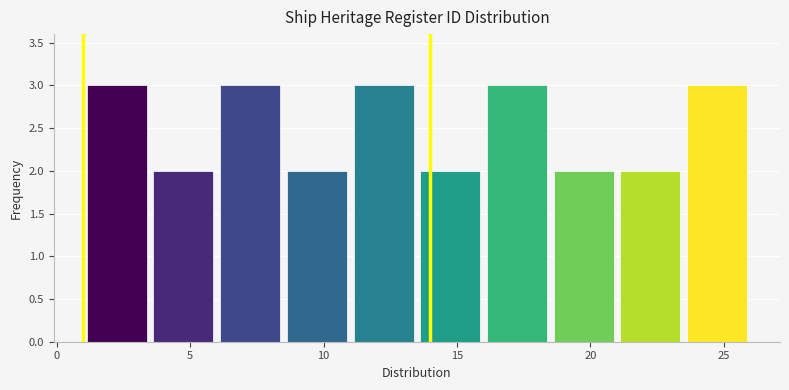

What is the height of the bar covering 16.0 to 18.5 on the x-axis? The values are not printed on the chart, so give them approximately, as read against the axis.

3